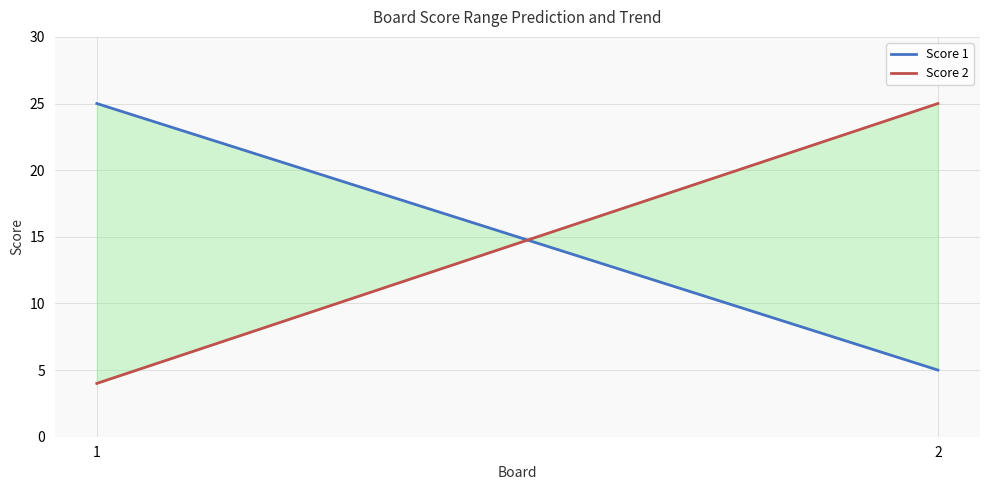

The value of Score 1 at 1 is 12. True or false?

False